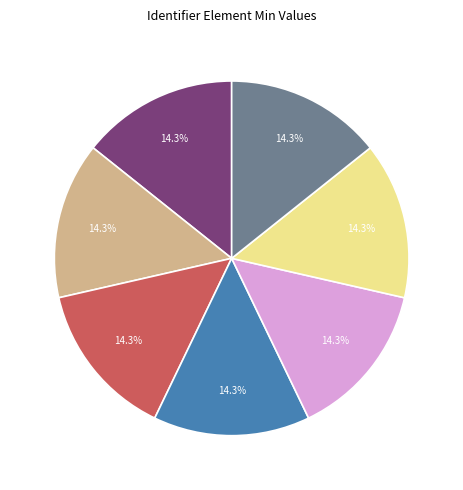

Is there any slice that represents more than half of the pie?

No